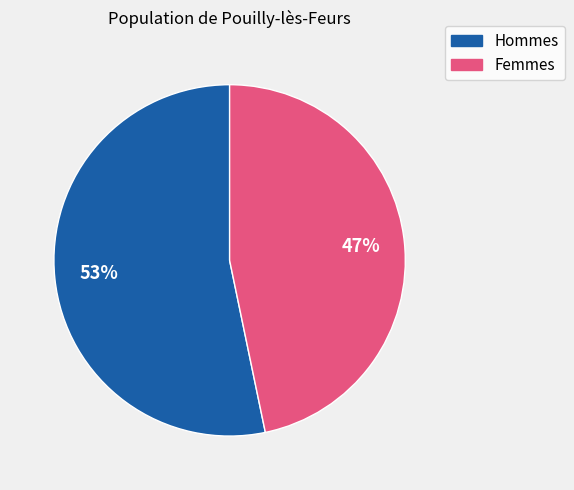

Is there any slice that represents more than half of the pie?

Yes